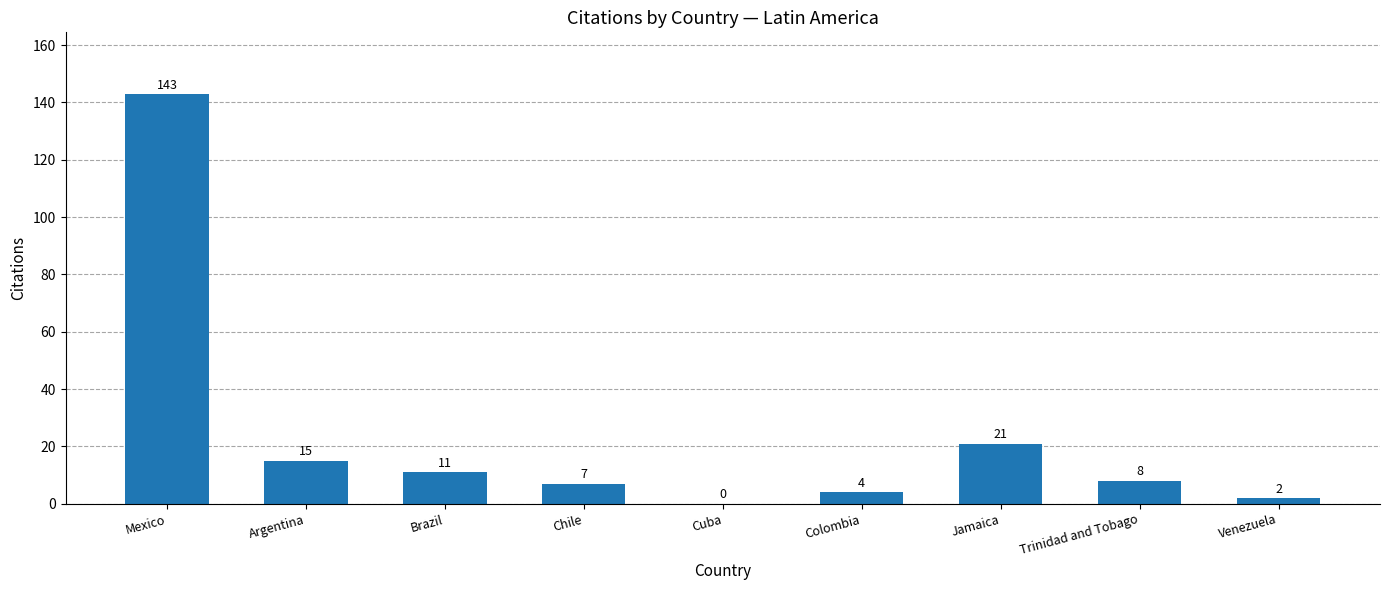

Where does the data first go above 8?

Mexico